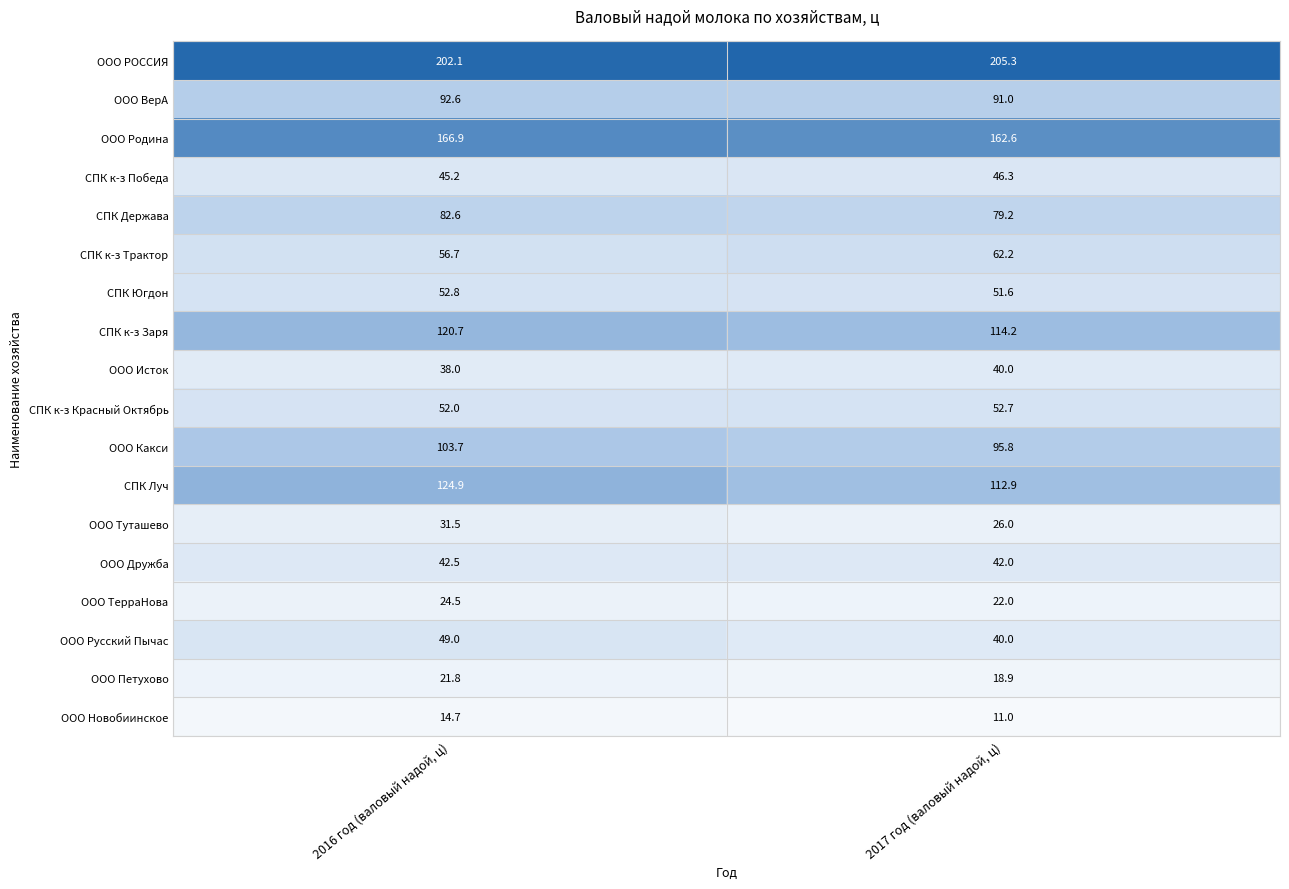

What is the difference between the СПК к-з Победа values at 2016 год (валовый надой, ц) and 2017 год (валовый надой, ц)?

1.1